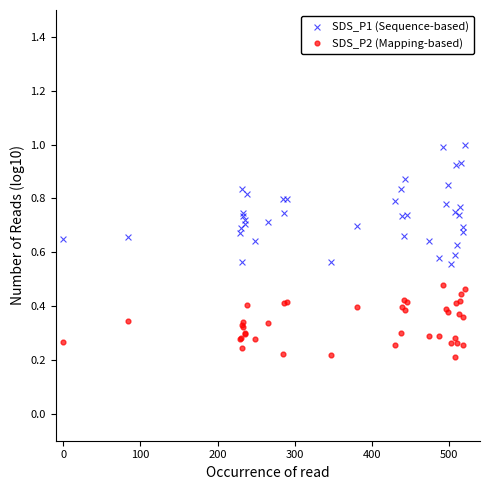

What are all the series names shown in the legend?

SDS_P1 (Sequence-based), SDS_P2 (Mapping-based)